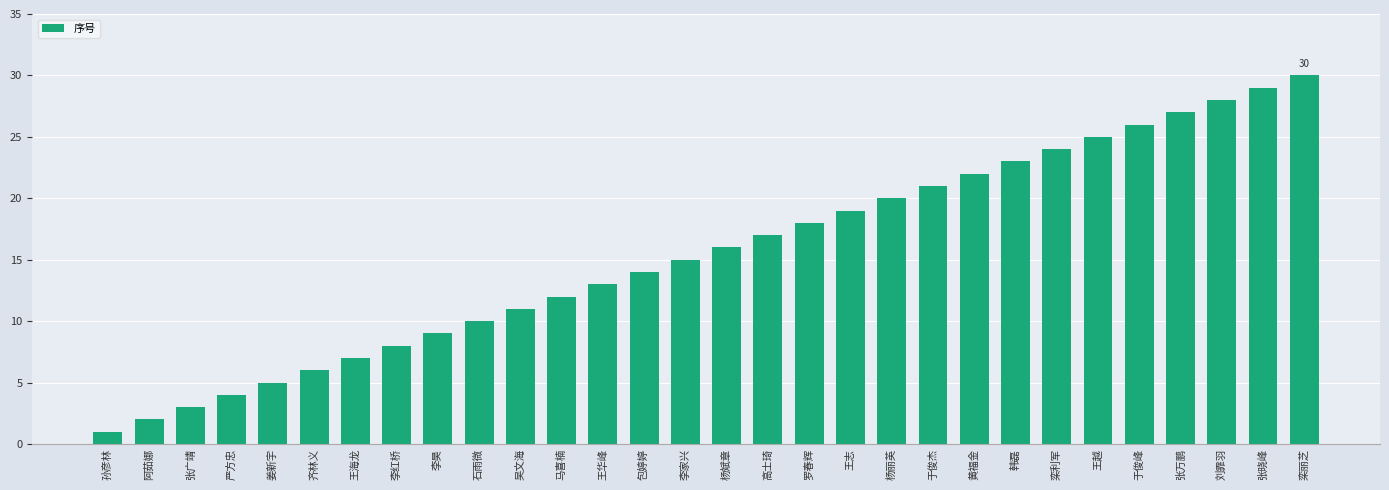

List the labels in order of value, smallest first.

孙彦林, 阿茹娜, 张广靖, 严方忠, 姜新宇, 齐林义, 王海龙, 李红桥, 李昊, 石雨微, 吴文海, 马喜楠, 王华峰, 包婷婷, 李家兴, 杨斌章, 高士琦, 罗春辉, 王志, 杨丽英, 于俊杰, 黄福金, 韩磊, 栾利军, 王越, 于俊峰, 张万鹏, 刘霏羽, 张晓峰, 栾丽芝